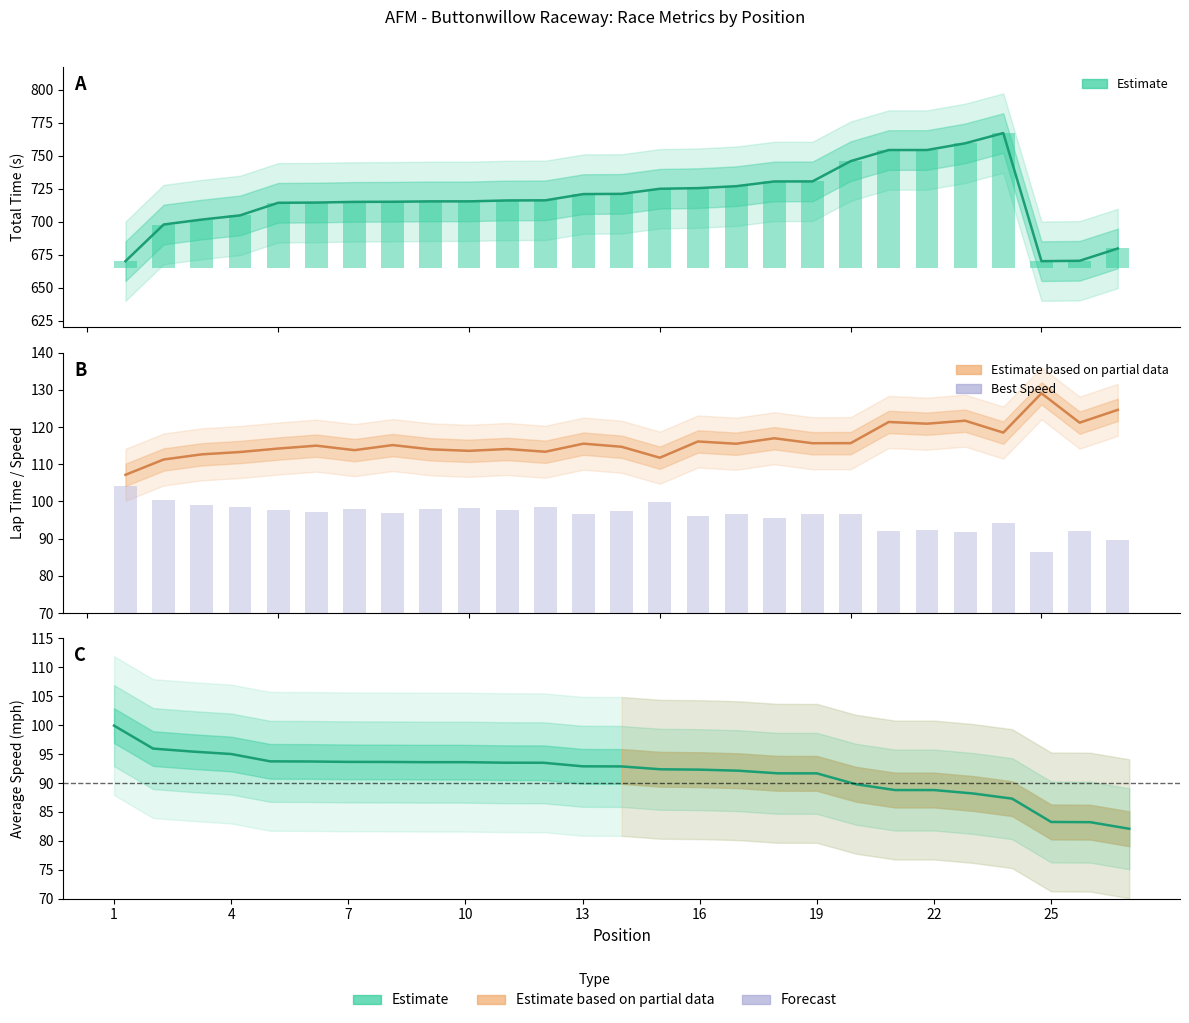

Between 7 and 13, which is larger?

13